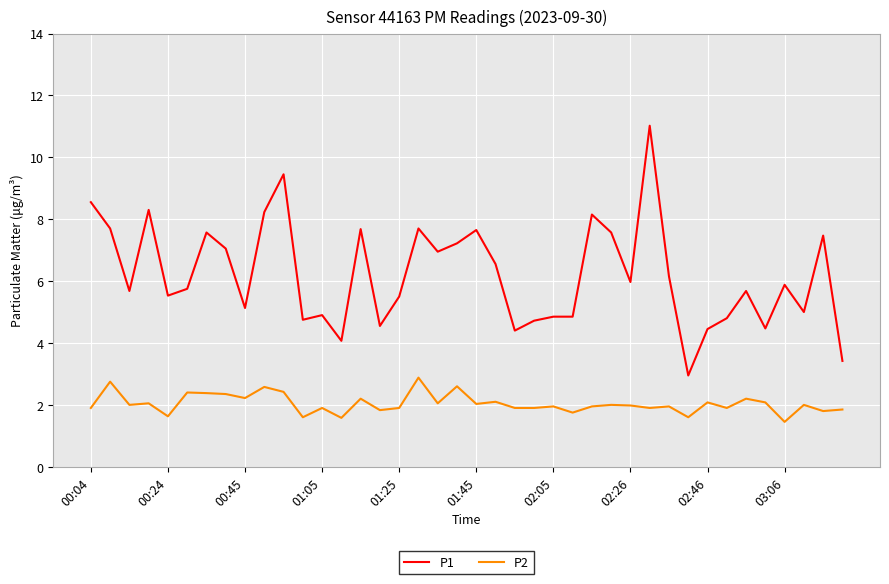

What is the maximum value shown in the chart?

11.0